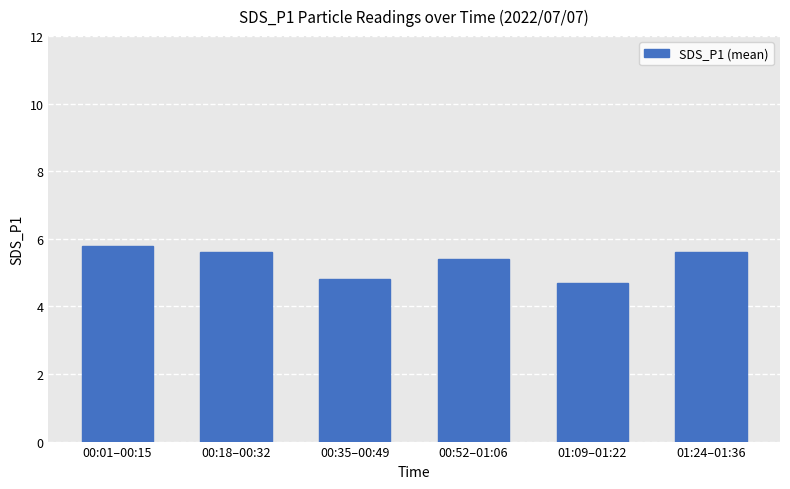

What is the value of the 3rd bar from the left?

4.8